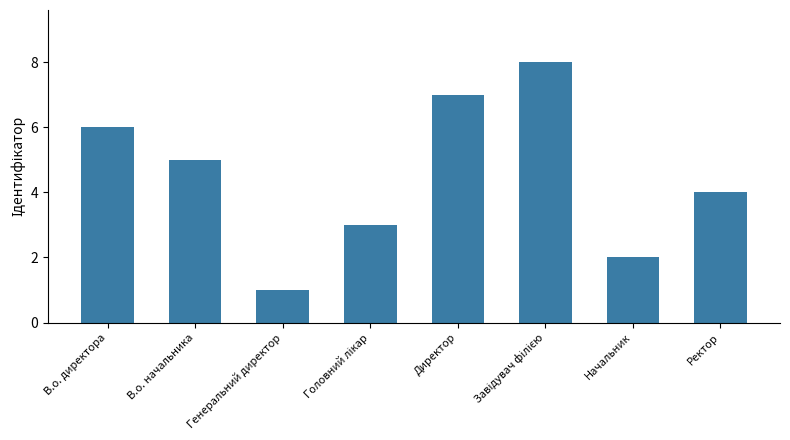

How many bars are there in total?

8